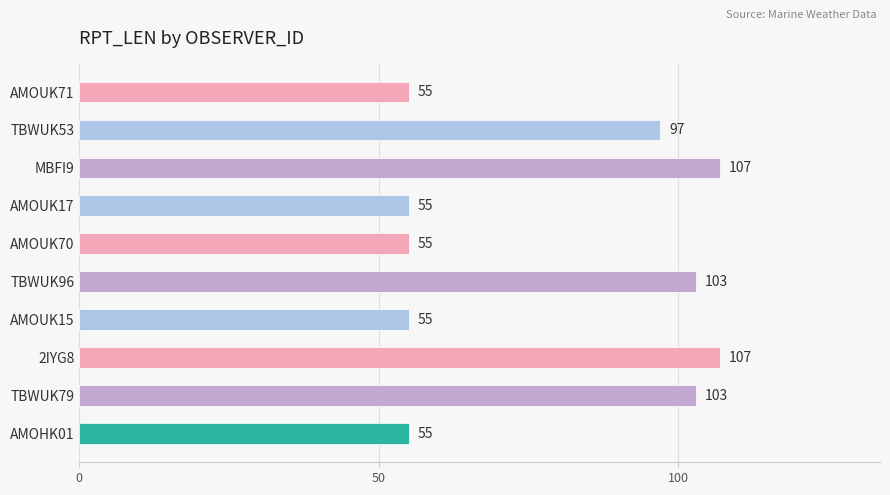

What position from the bottom is AMOUK15?

4